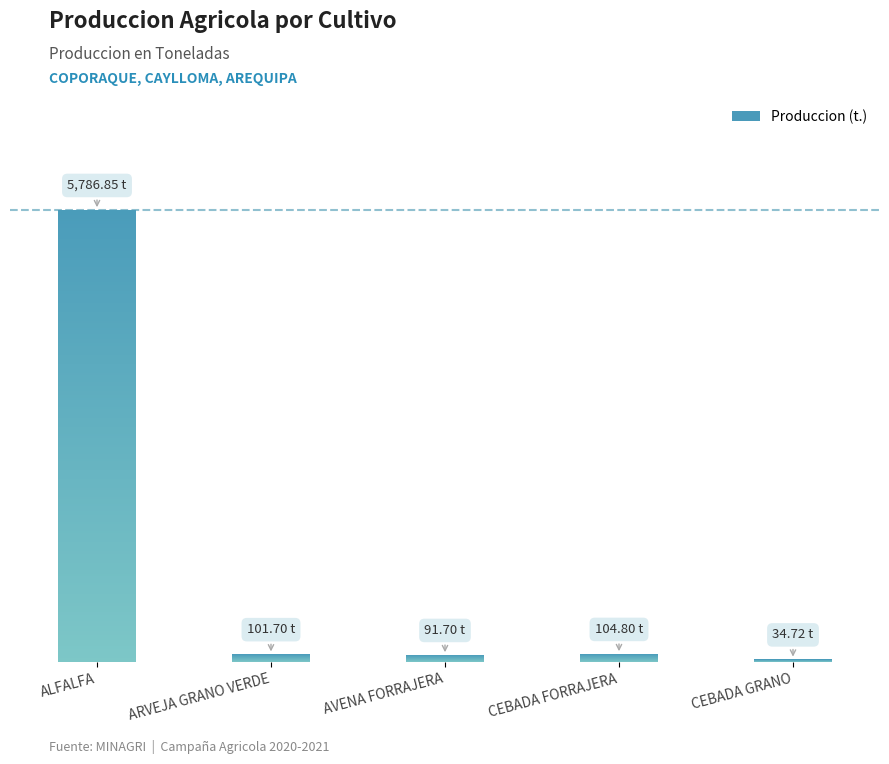

True or false: the data shows 21.1 at AVENA FORRAJERA.

False